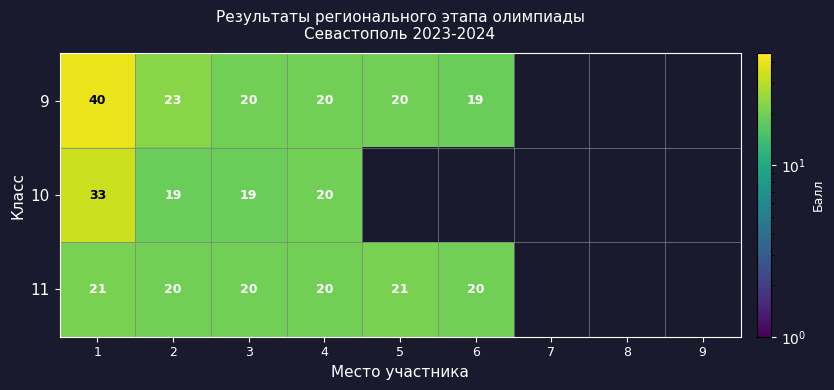

At 1, list the series in order from largest to smallest.

9, 10, 11